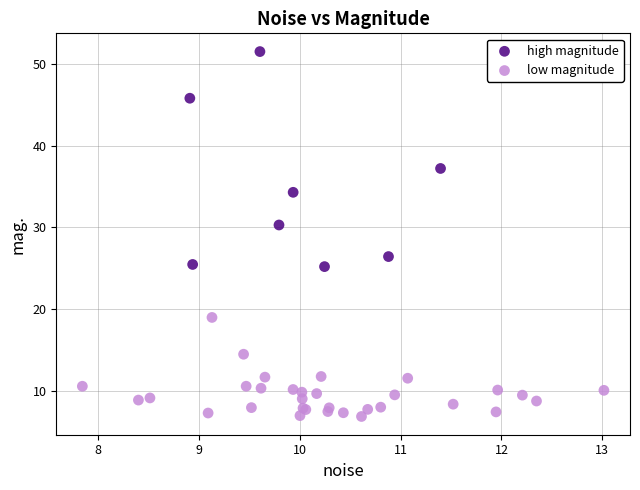

Which series reaches the minimum Y coordinate?

low magnitude